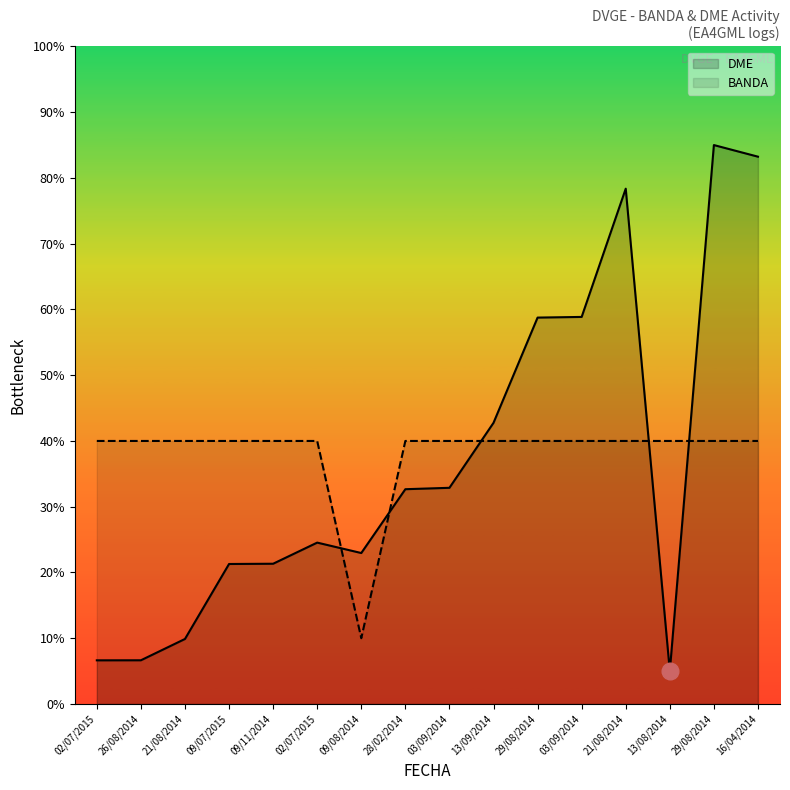

What is the label of the 7th point from the right?

13/09/2014